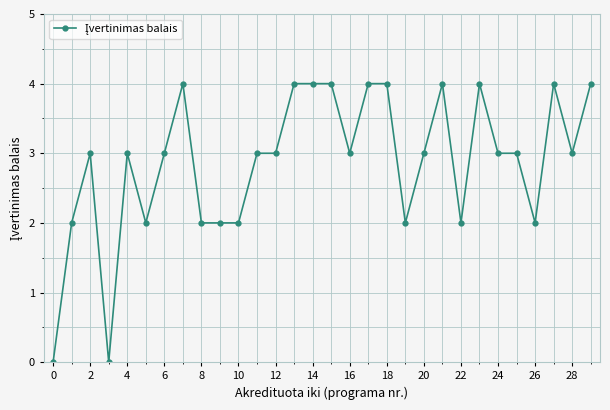

What is the difference between the second highest and second lowest values?

4